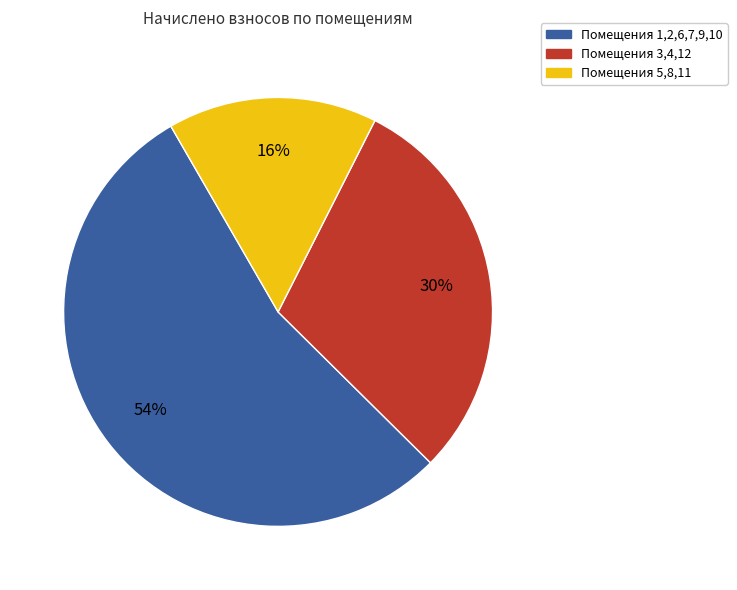

To the nearest percent, what is the difference between the largest and smallest slice percentages?

38%